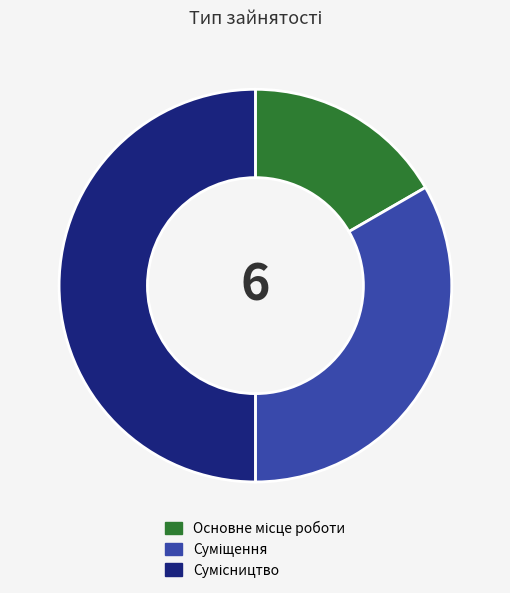

Which slice is the largest?

Сумісництво